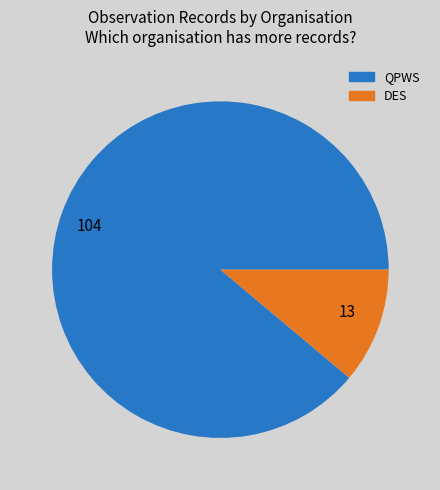

What is the ratio of the value at 104 to the value at 13?

8.0